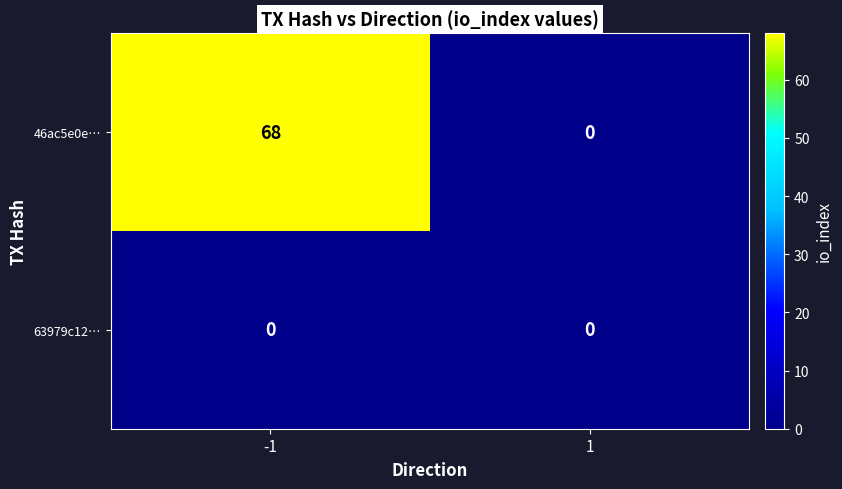

What is the maximum value shown in the chart?

68